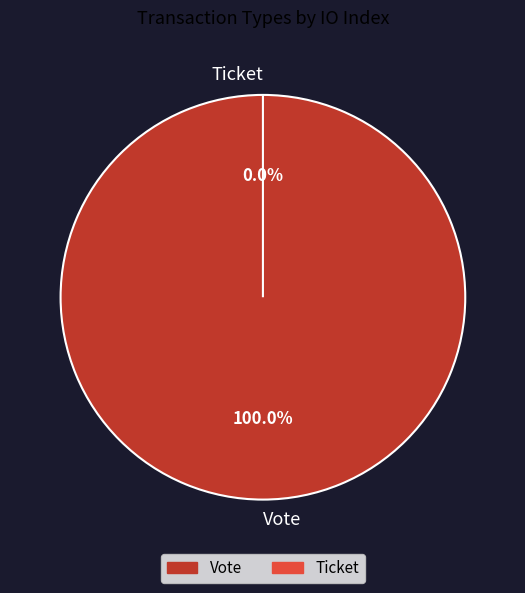

Is there a majority slice in this chart?

Yes